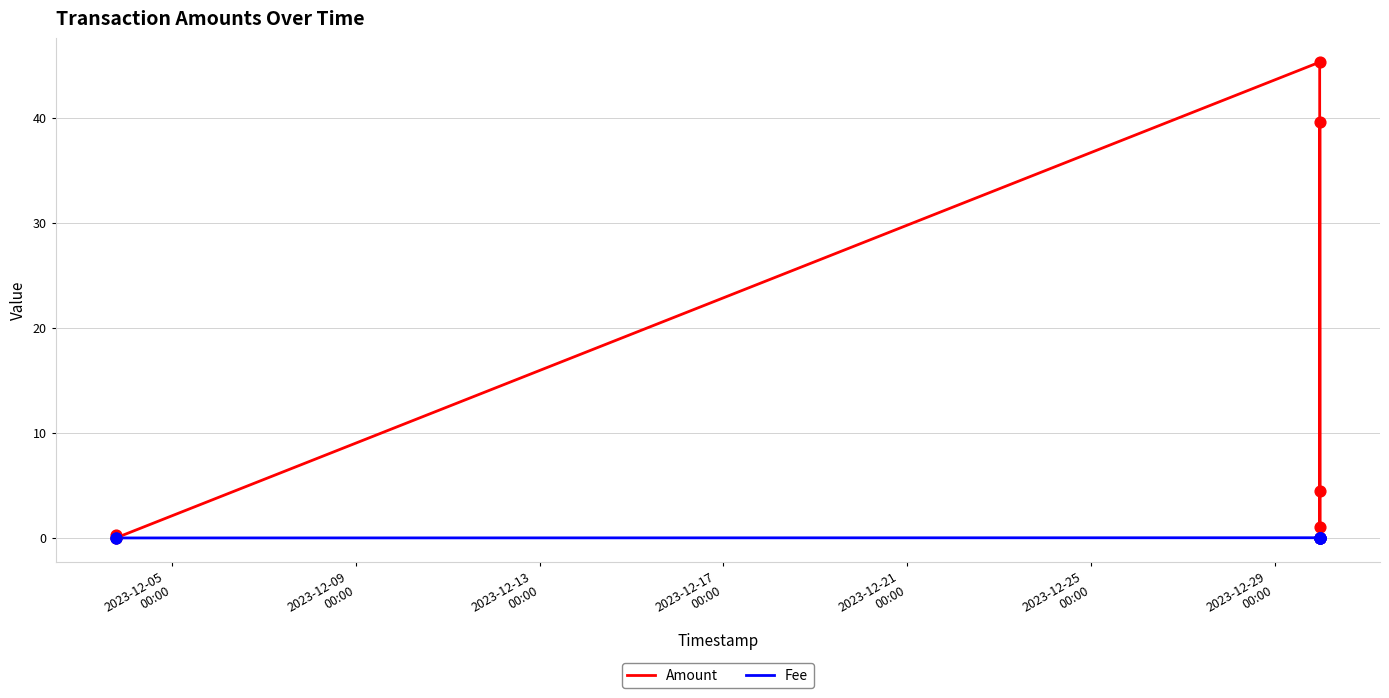

At how many categories does at least one series exceed 4?

3